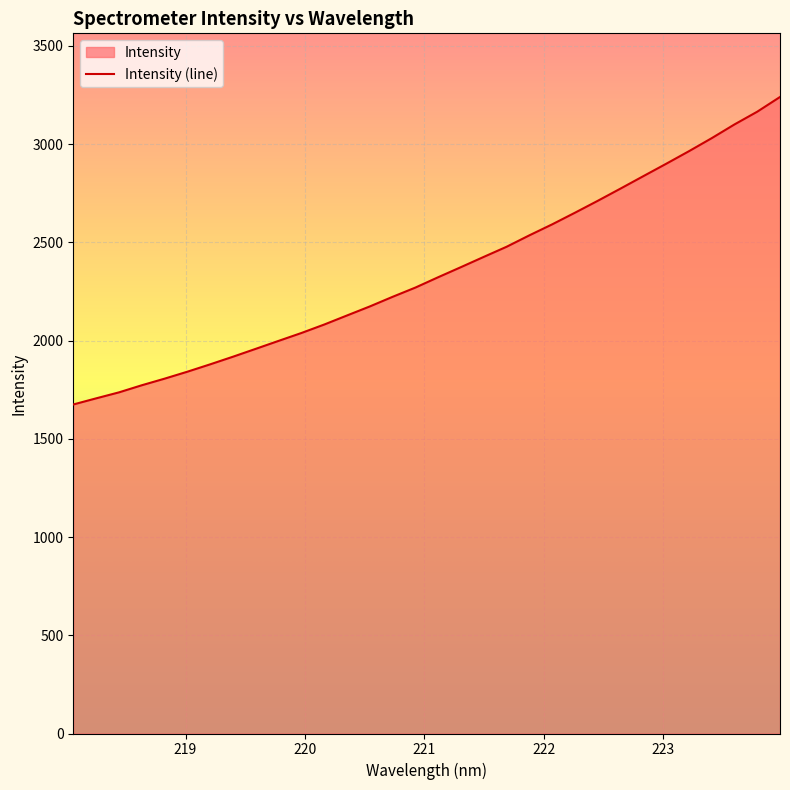

How many values are below 2322?

16